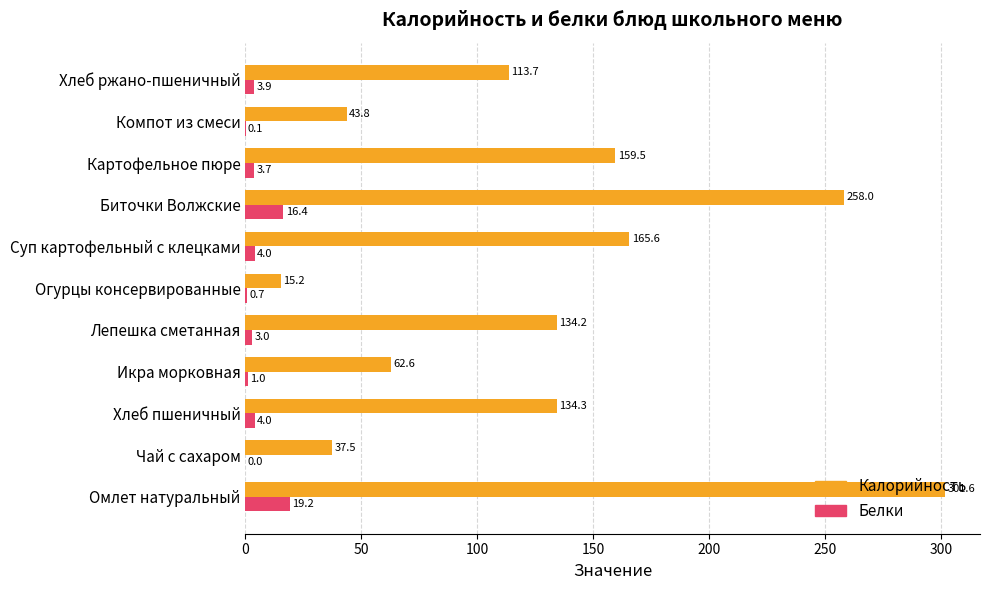

True or false: Калорийность has a value of 52.8 at Чай с сахаром.

False